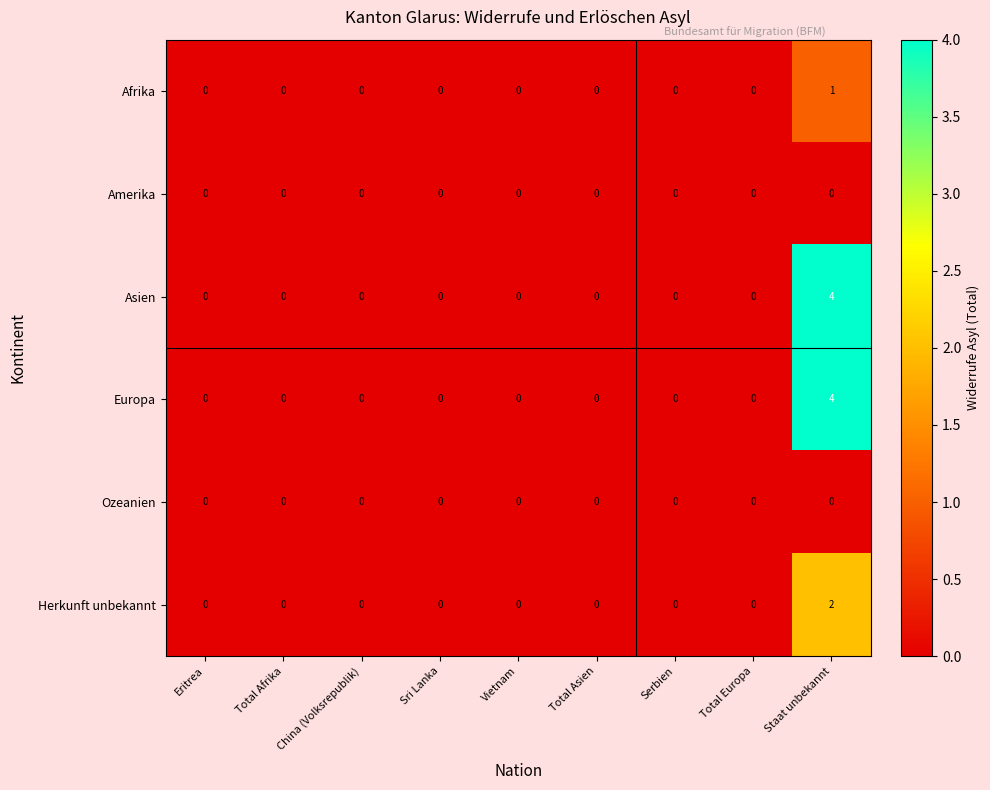

What is the maximum value shown in the chart?

4